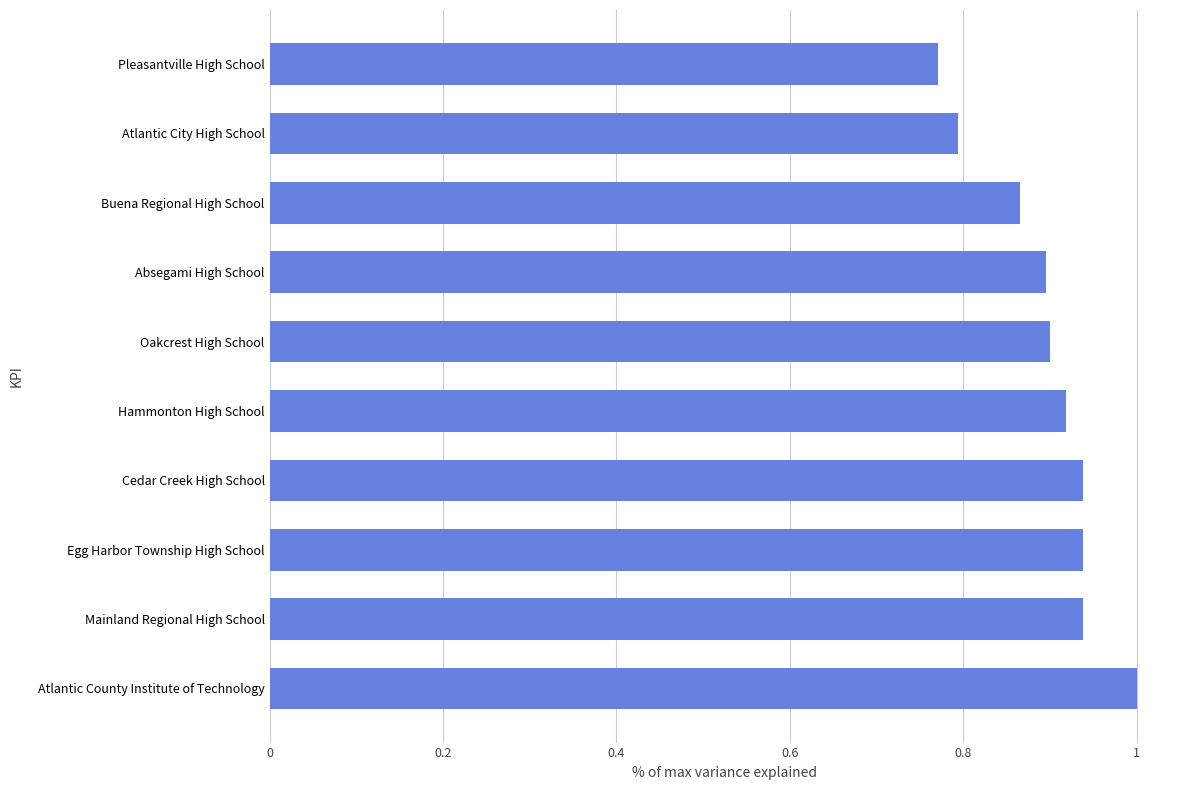

What is the maximum value shown in the chart?

1.0